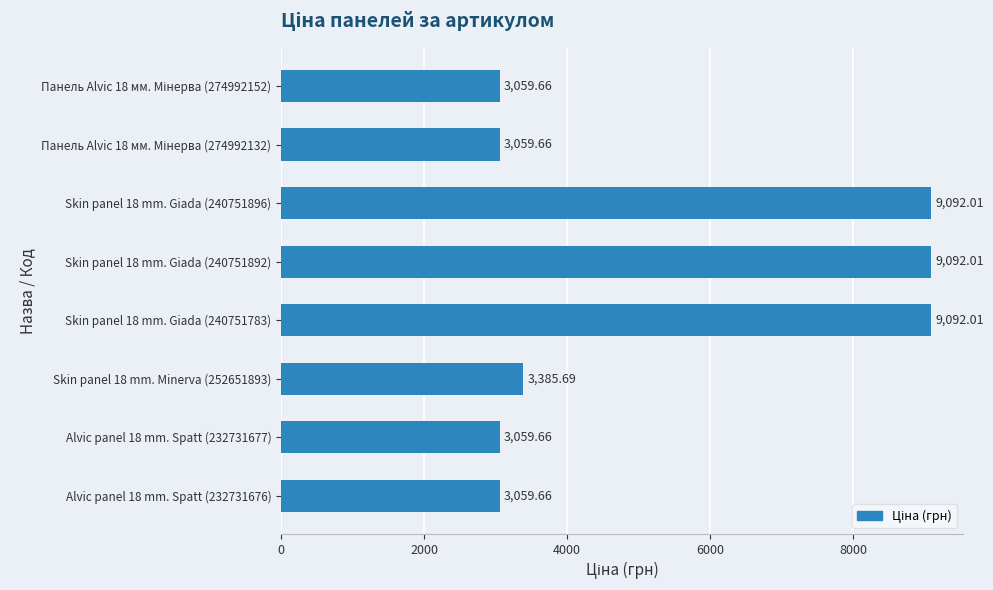

What is the change in value from Skin panel 18 mm. Minerva (252651893) to Alvic panel 18 mm. Spatt (232731676)?

-326.0